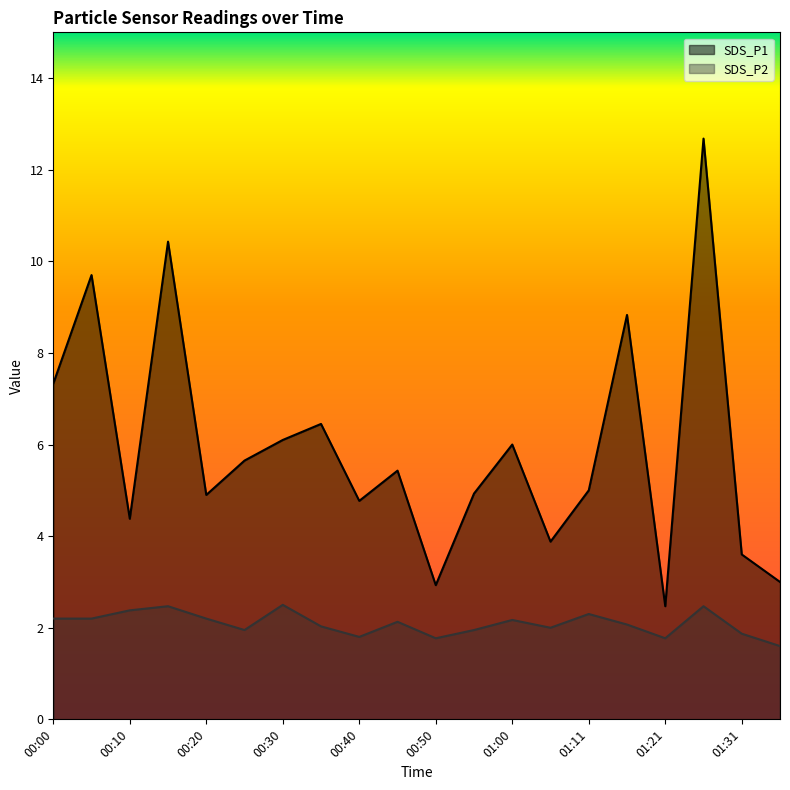

Which label corresponds to the largest value in the chart?

01:26